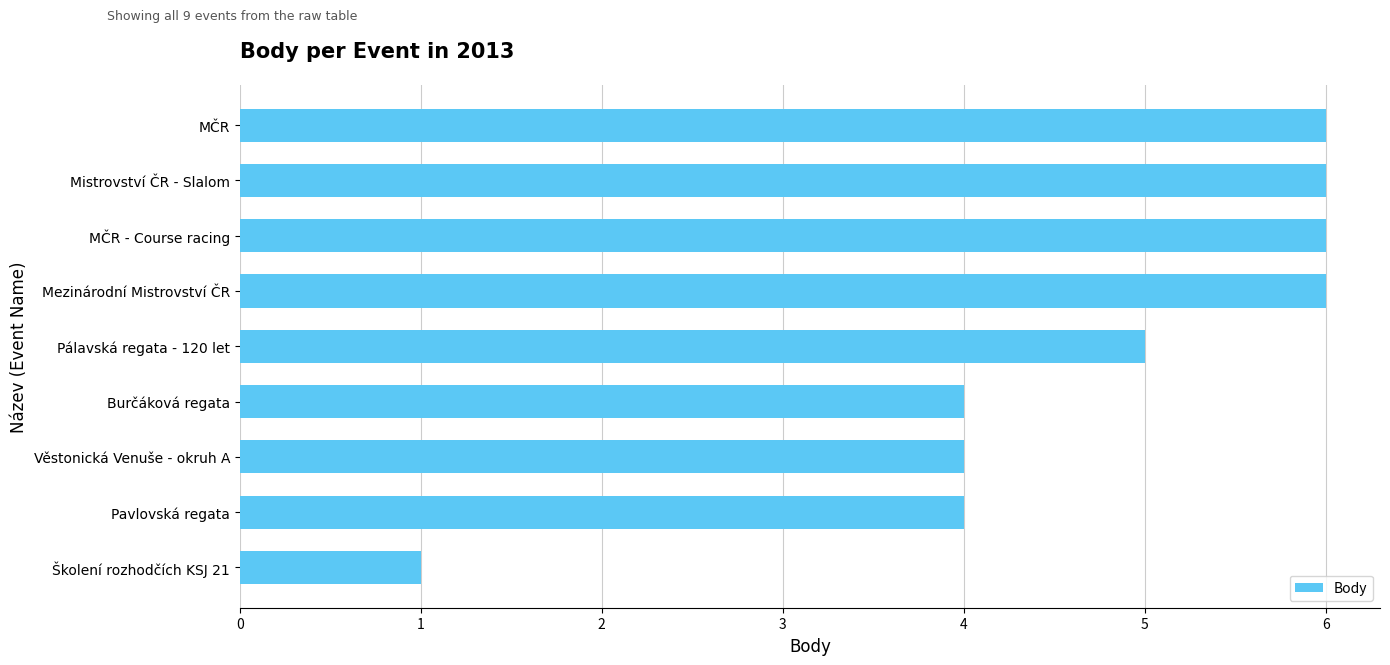

True or false: the data shows 6 at Mistrovství ČR - Slalom.

True